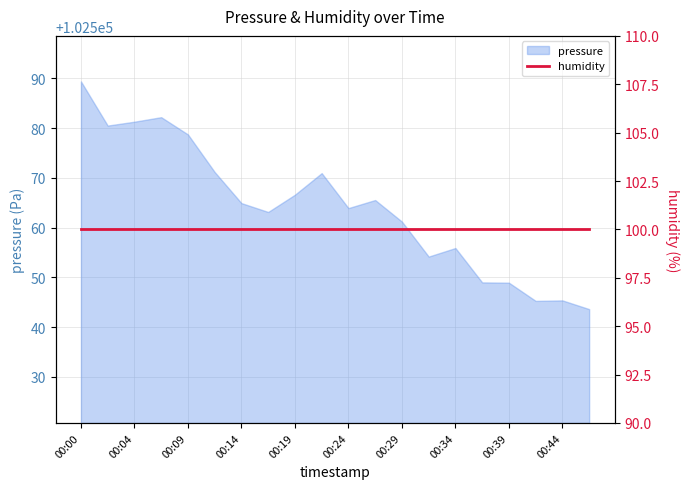

Is it true that the value at 00:46 is 102543.6?

True